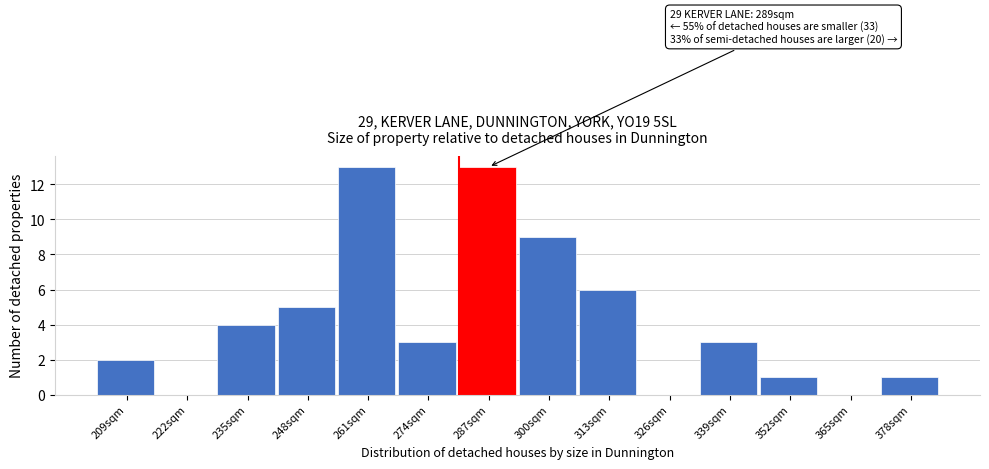

Reading left to right, list all the values displayed in this chart.

209sqm=2	222sqm=0	235sqm=4	248sqm=5	261sqm=13	274sqm=3	287sqm=13	300sqm=9	313sqm=6	326sqm=0	339sqm=3	352sqm=1	365sqm=0	378sqm=1